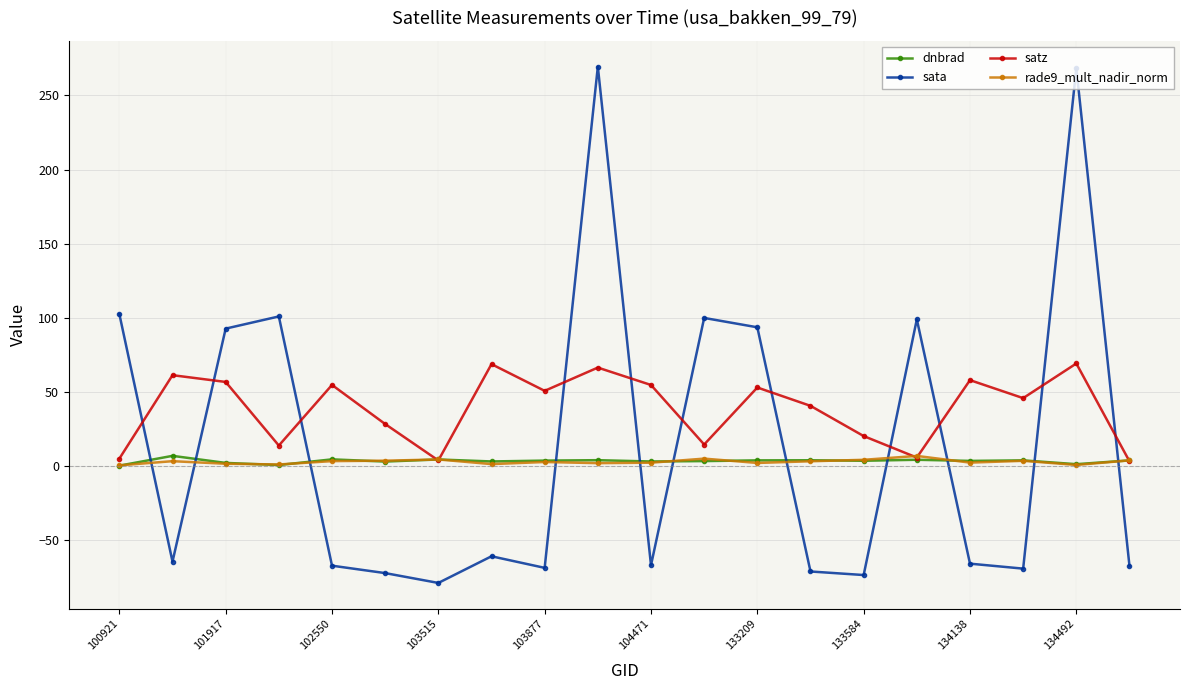

Which series ends up on top after the final intersection of dnbrad and sata?

dnbrad